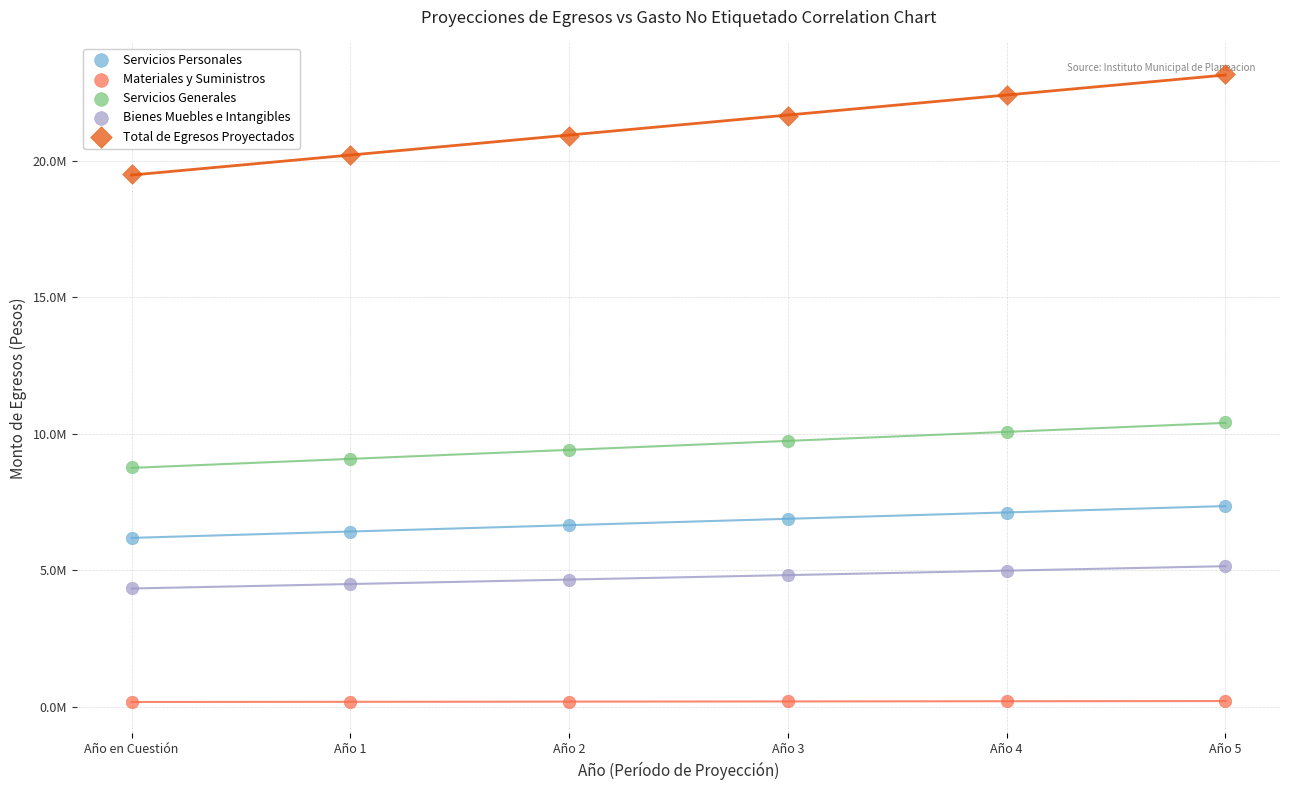

Which series has the largest Y range (max minus min)?

Total de Egresos Proyectados